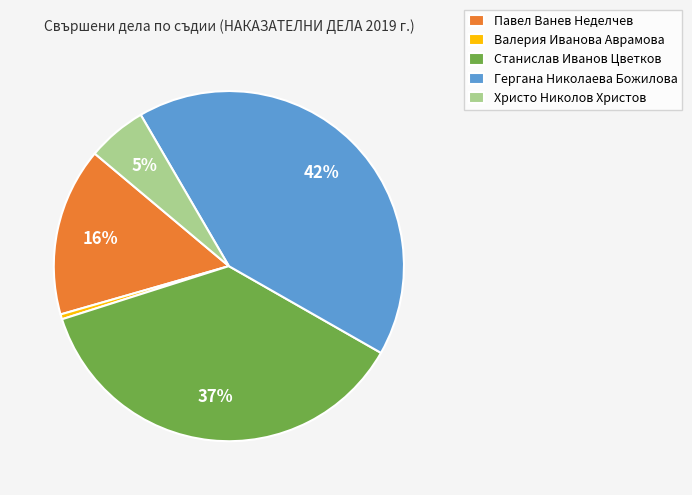

How many segments does this pie chart have?

5